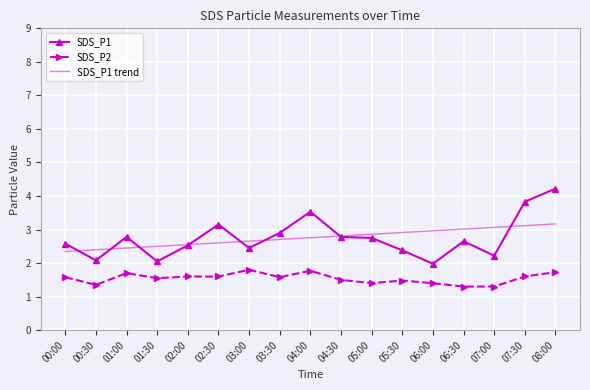

True or false: SDS_P1 trend and SDS_P1 intersect in this chart.

True